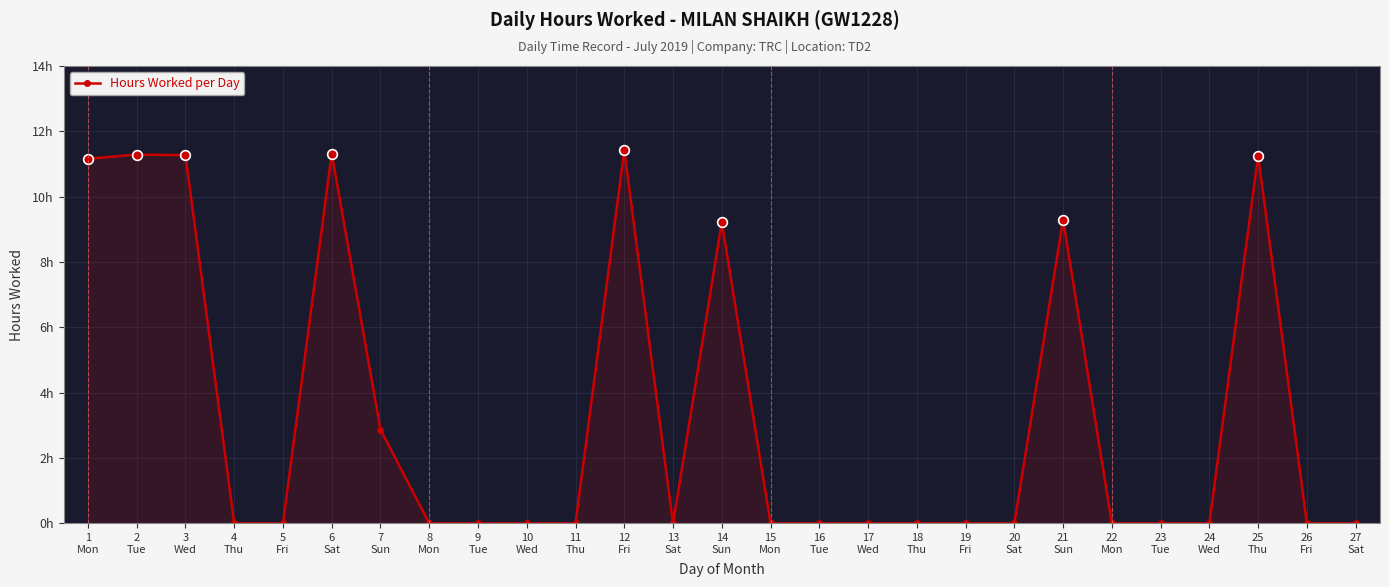

What is the sum of all values?

89.1